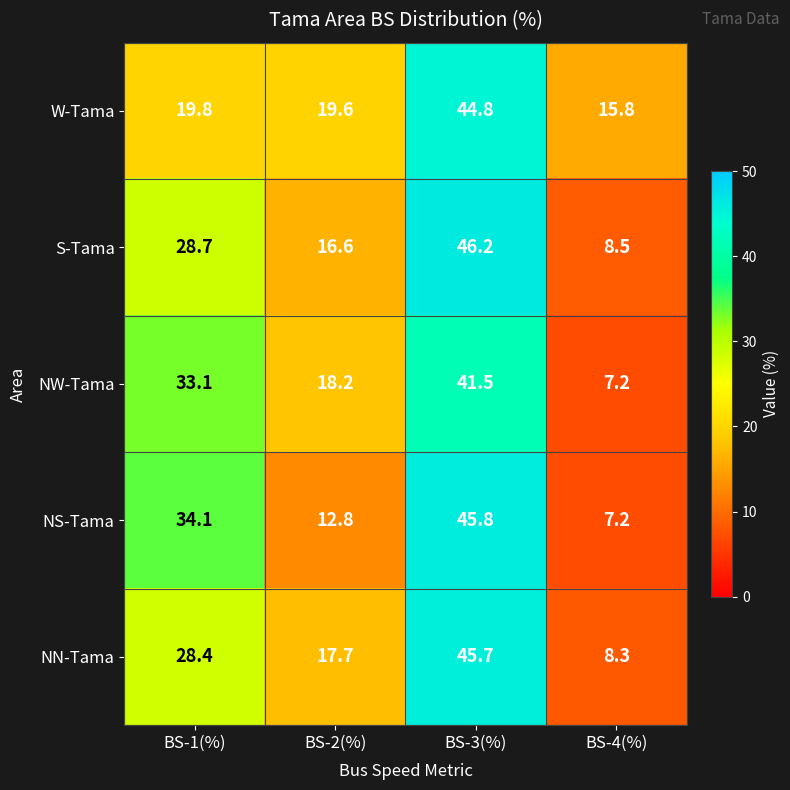

What is the approximate value of W-Tama at BS-2(%)?

19.6